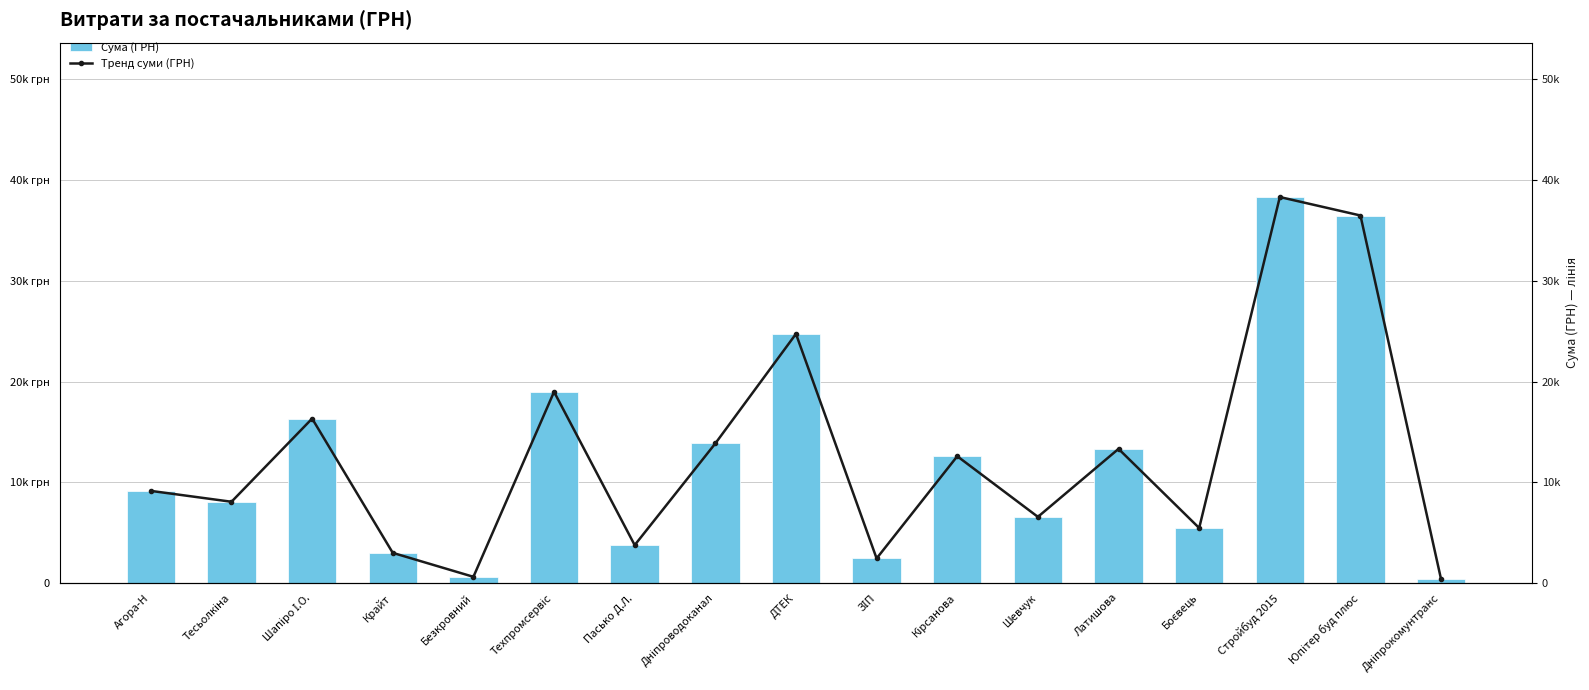

What position from the left is Крайт?

4